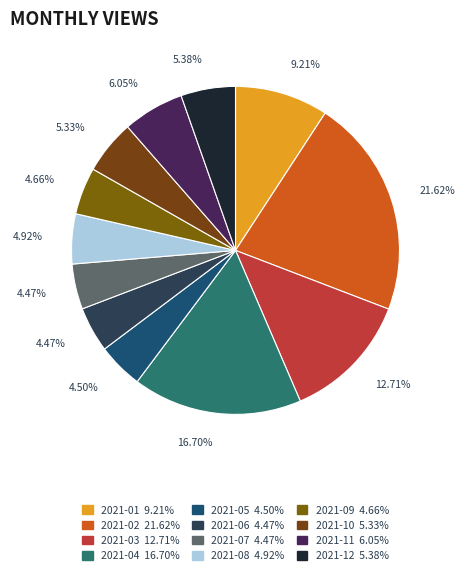

How many segments does this pie chart have?

12